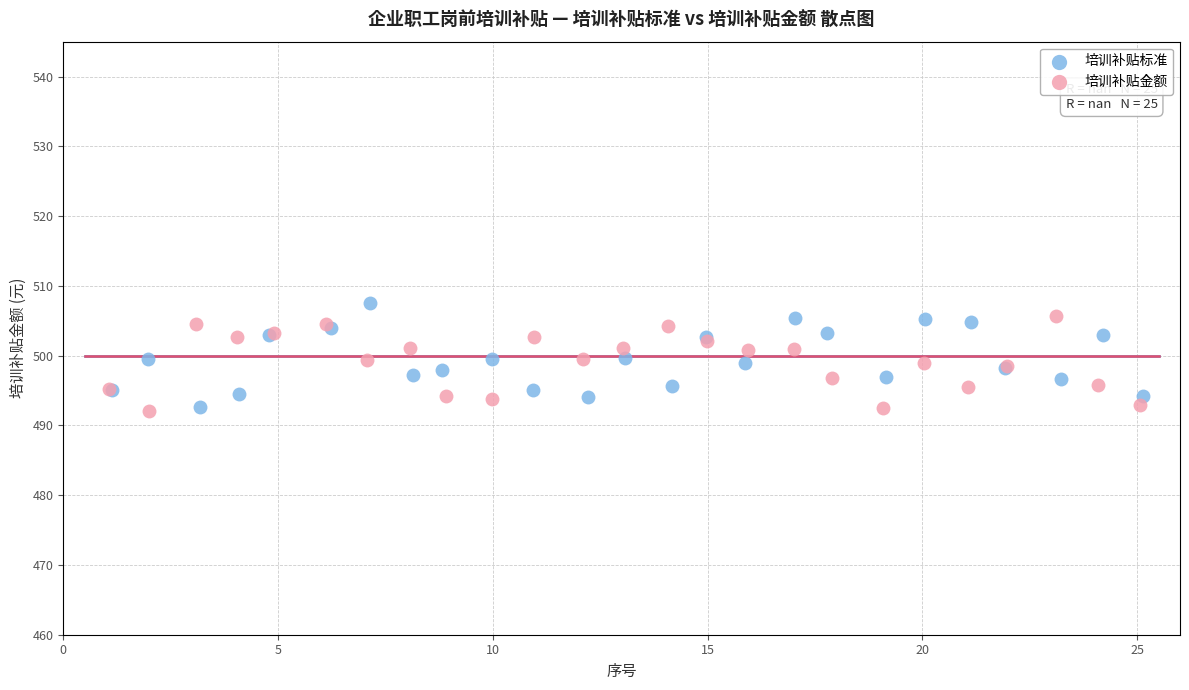

What are all the series names shown in the legend?

培训补贴标准, 培训补贴金额